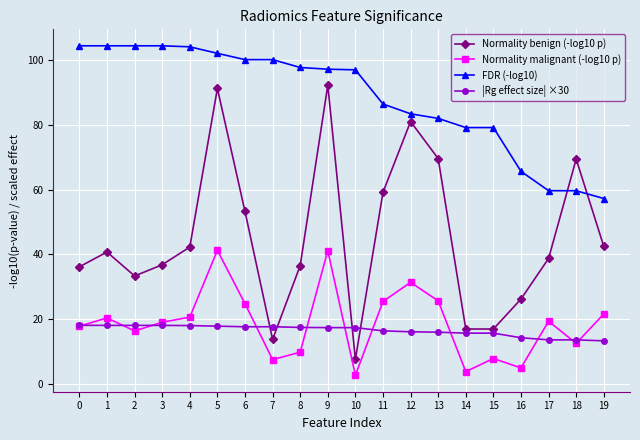

Which series has the largest total across all categories?

FDR (-log10)